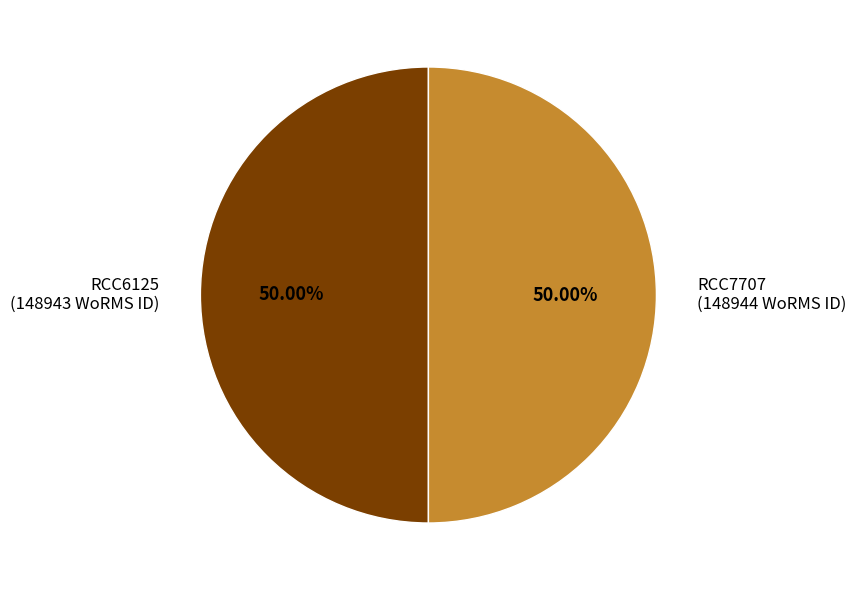

What is the total percentage of RCC6125 and RCC7707?

100.0%